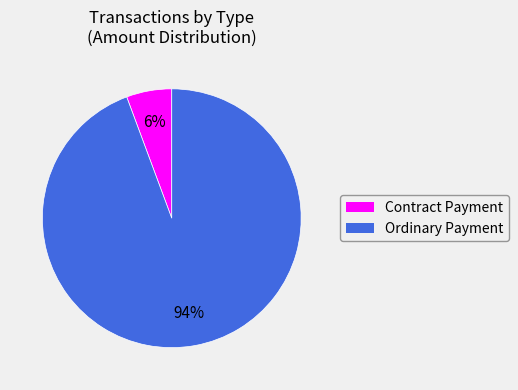

To the nearest percent, what percentage of the pie is Ordinary Payment?

94%